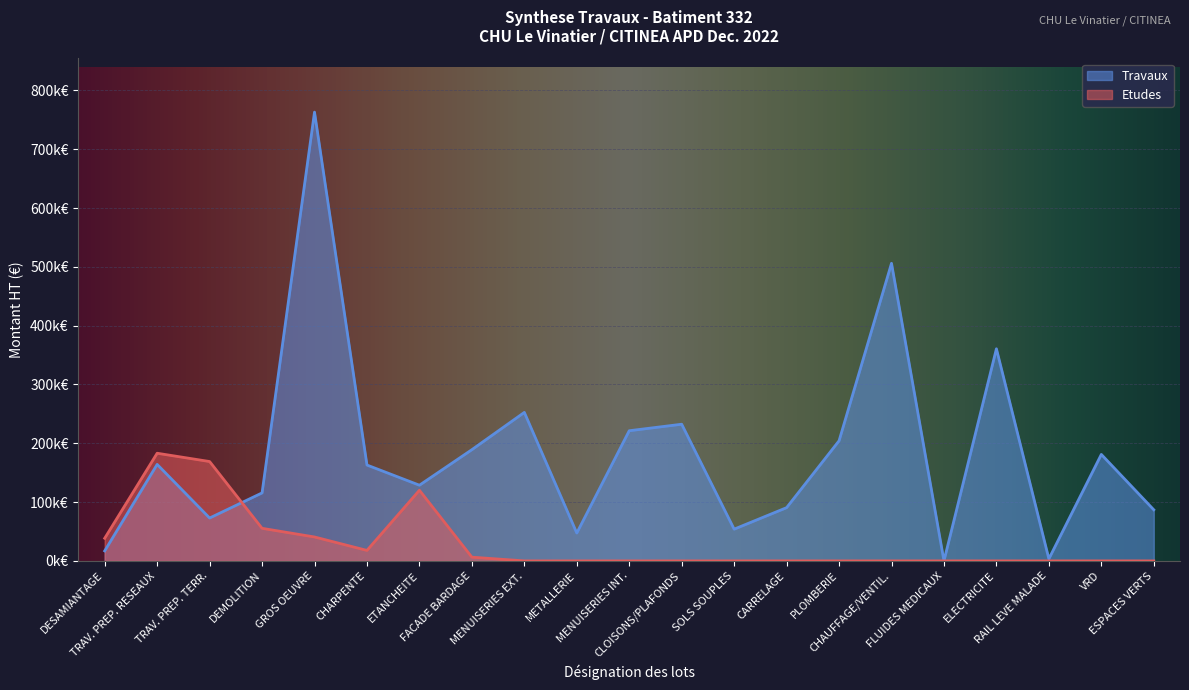

True or false: the data has more than 0 interior local peaks.

True